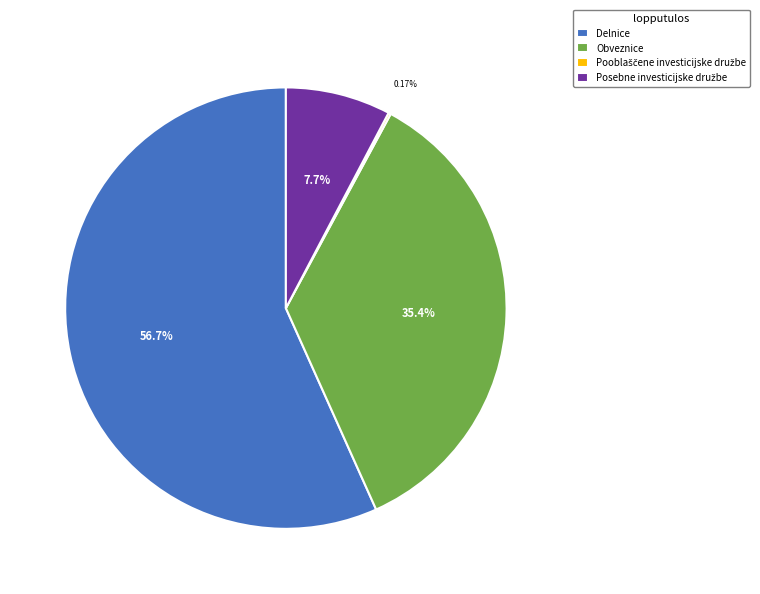

To the nearest percent, what is the average slice percentage?

25%